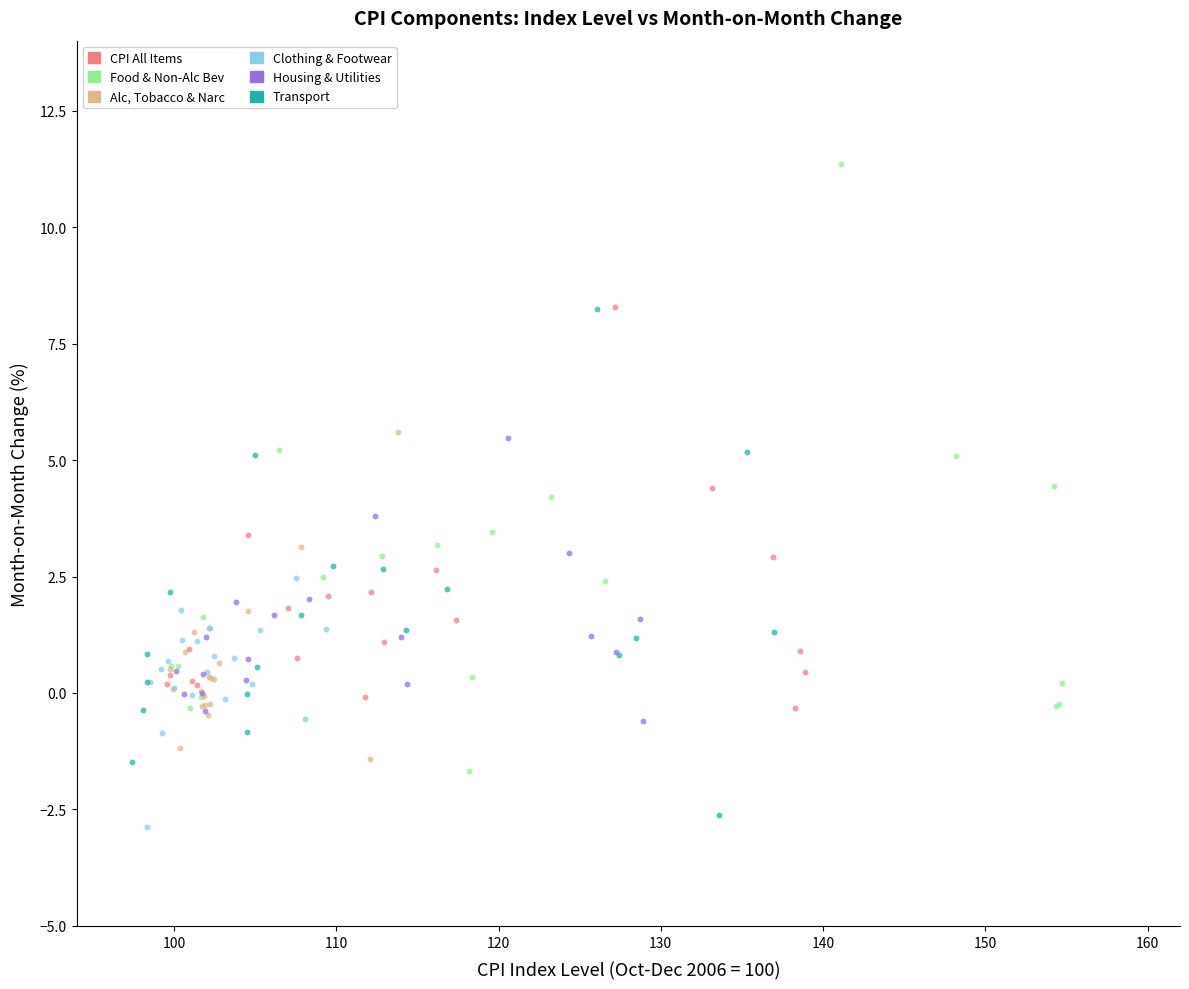

What are all the series names shown in the legend?

CPI All Items, Food & Non-Alc Bev, Alc, Tobacco & Narc, Clothing & Footwear, Housing & Utilities, Transport